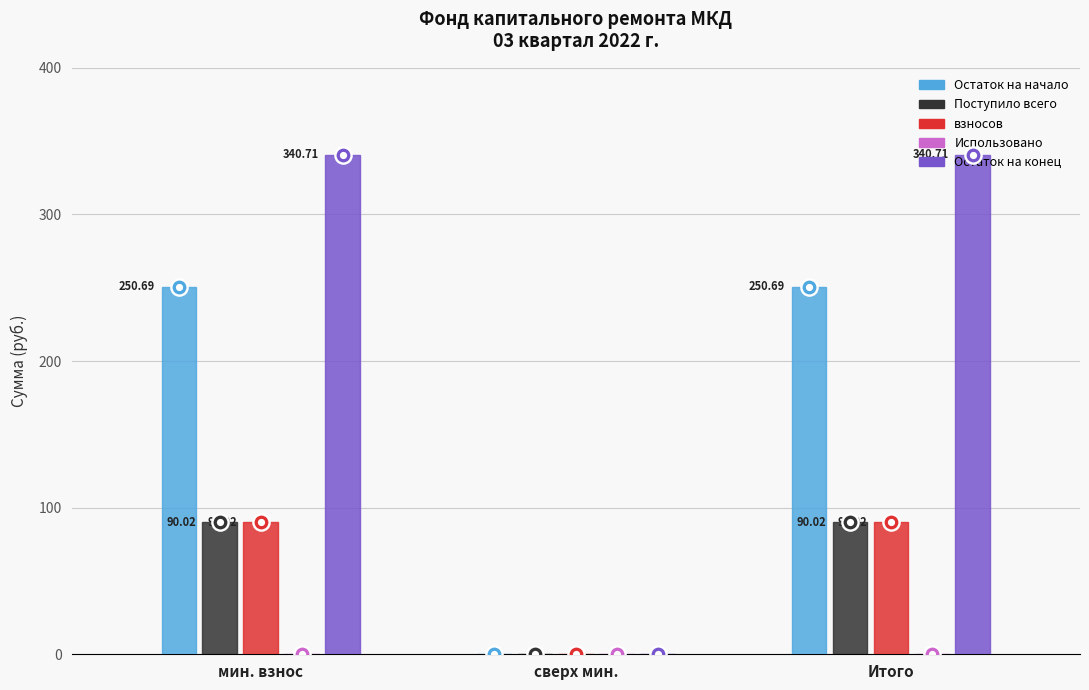

Which series has the largest Y range (max minus min)?

Остаток на конец